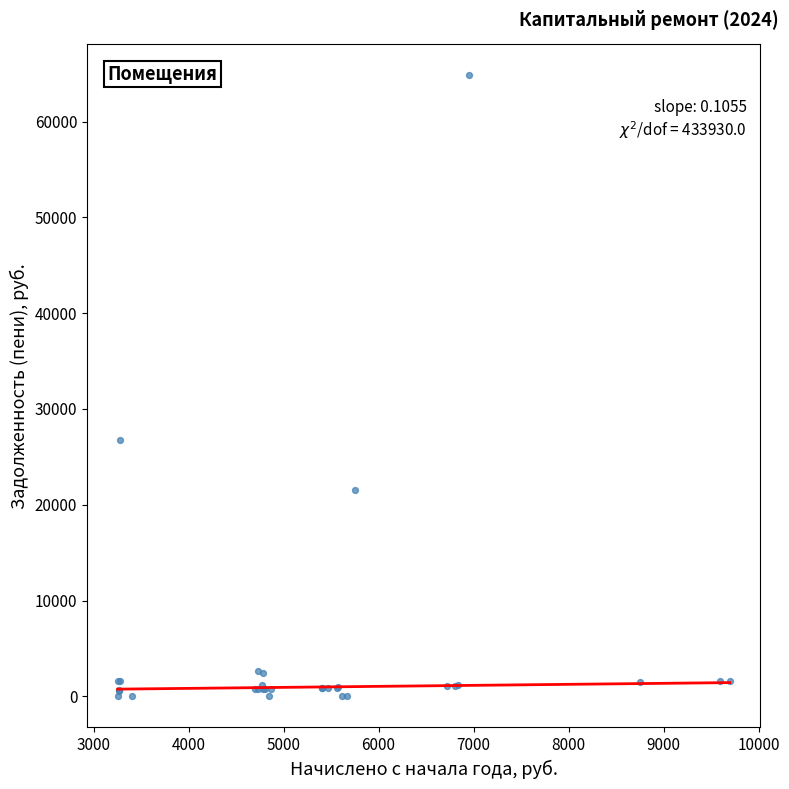

What Y value in the scatter plot is closest to 32426?

26746.6